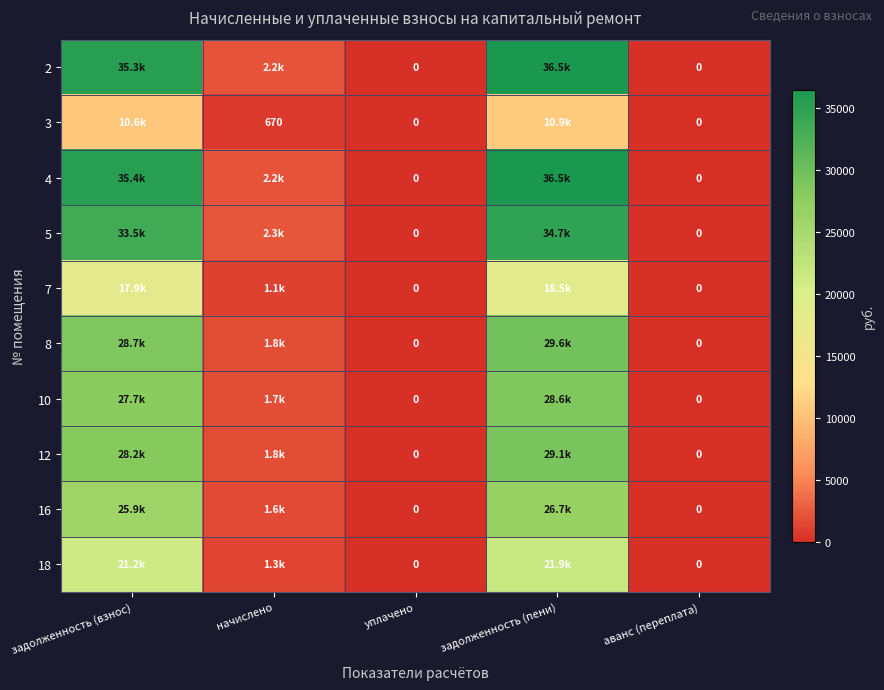

What is the difference between the 10 values at начислено and аванс (переплата)?

1748.4